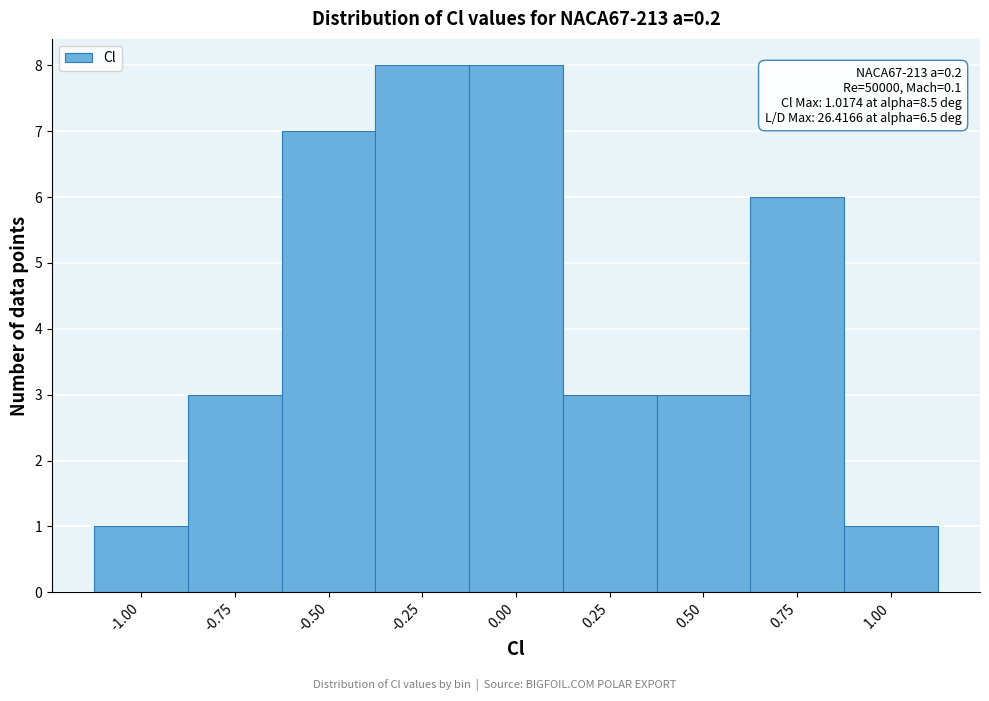

Reading right to left, transcribe all the data shown in this chart.

1	6	3	3	8	8	7	3	1